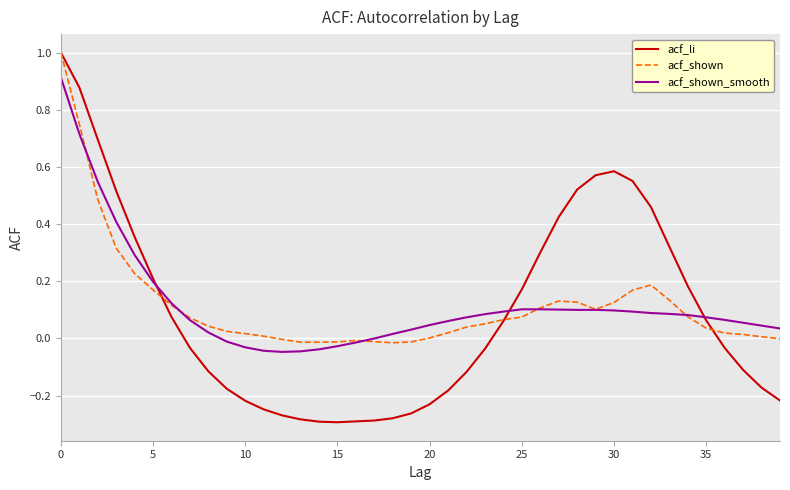

Which series has the largest range (max minus min)?

acf_li